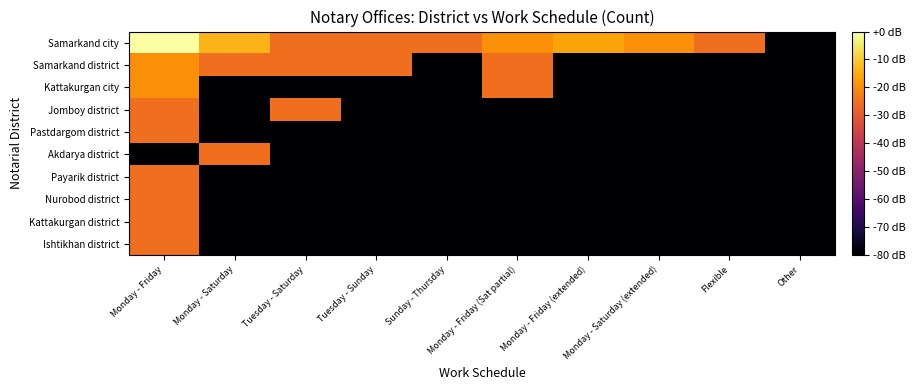

Rank the series by their maximum value, from lowest to highest.

Jomboy district, Pastdargom district, Akdarya district, Payarik district, Nurobod district, Kattakurgan district, Ishtikhan district, Samarkand district, Kattakurgan city, Samarkand city